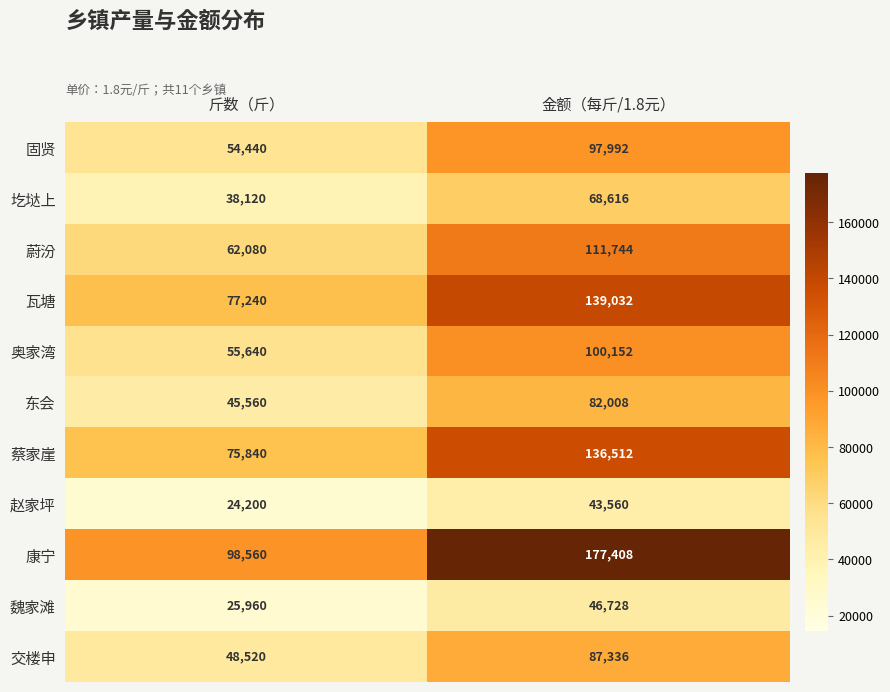

What is the greatest value displayed?

177408